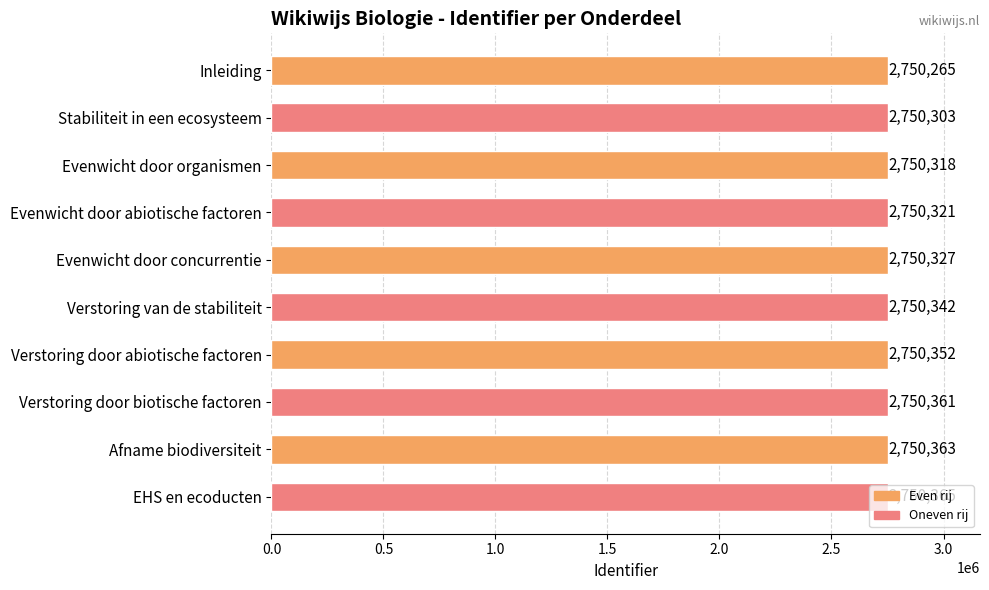

What is the ratio of the value at Stabiliteit in een ecosysteem to the value at Verstoring door biotische factoren?

1.0